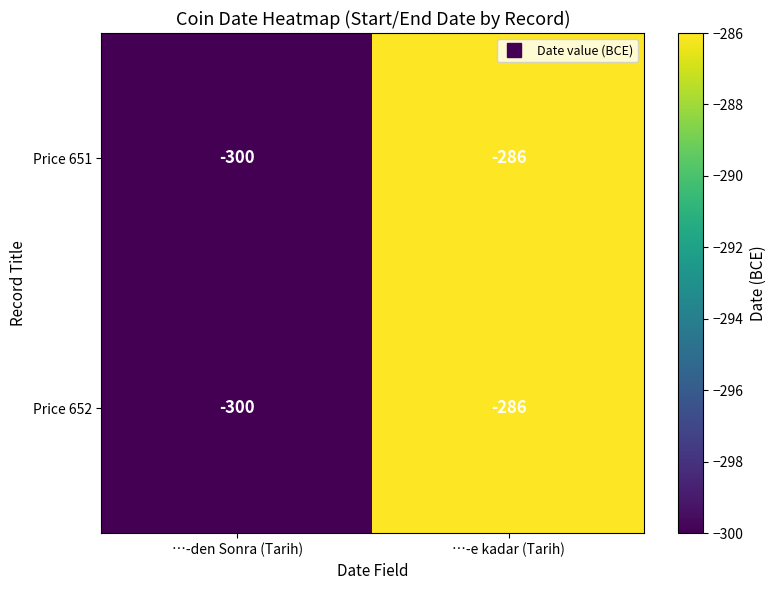

The Price 652 series shows -141 at …-e kadar (Tarih). True or false?

False